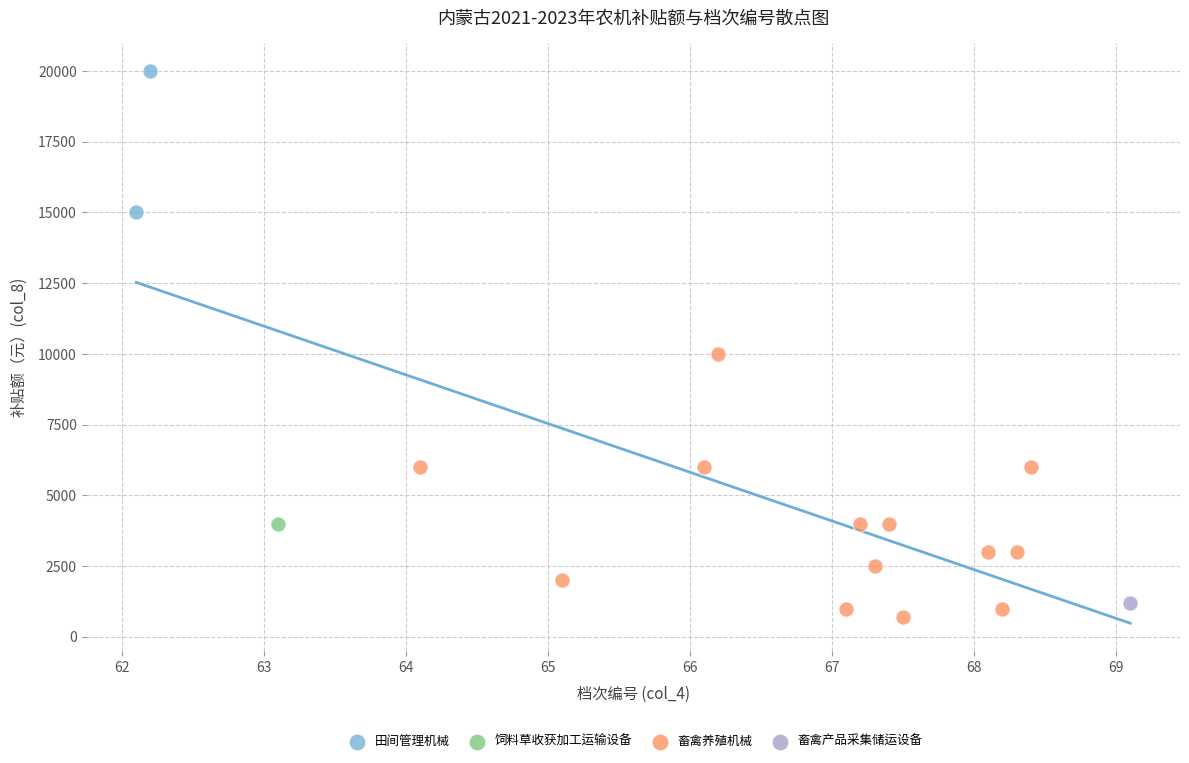

What are all the series names shown in the legend?

田间管理机械, 饲料草收获加工运输设备, 畜禽养殖机械, 畜禽产品采集储运设备